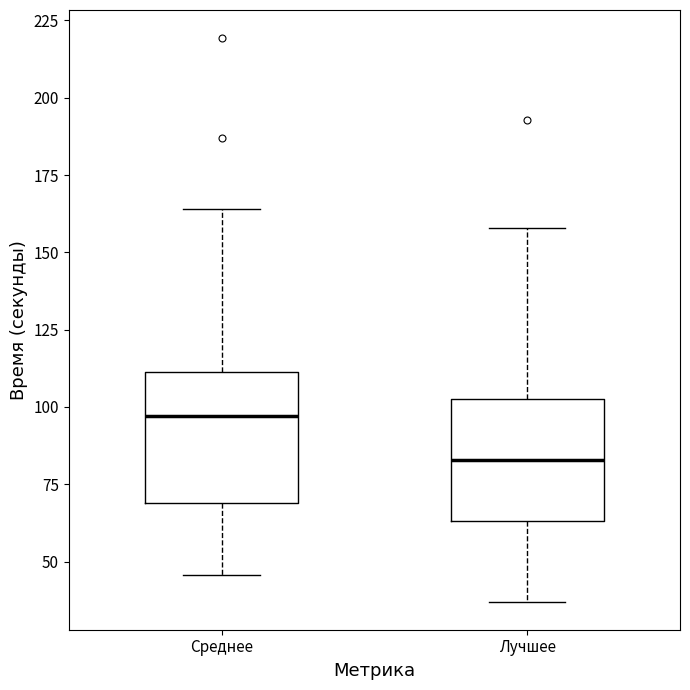

Reading left to right, read every box against the y-axis: the position of its median line, the range the box covers, and the ends of its whiskers. The values are not printed on the chart, so give them approximately, as read against the axis.

Среднее: median 95, box 70 to 110, whiskers 45 to 165
Лучшее: median 85, box 65 to 105, whiskers 35 to 160